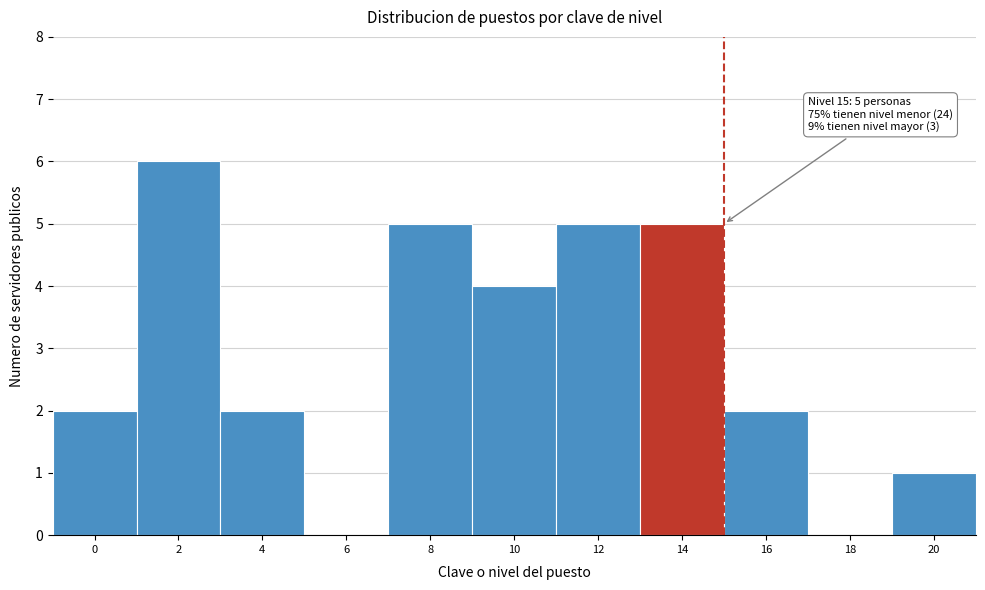

Reading right to left, transcribe all the data shown in this chart.

20=1	18=0	16=2	14=5	12=5	10=4	8=5	6=0	4=2	2=6	0=2